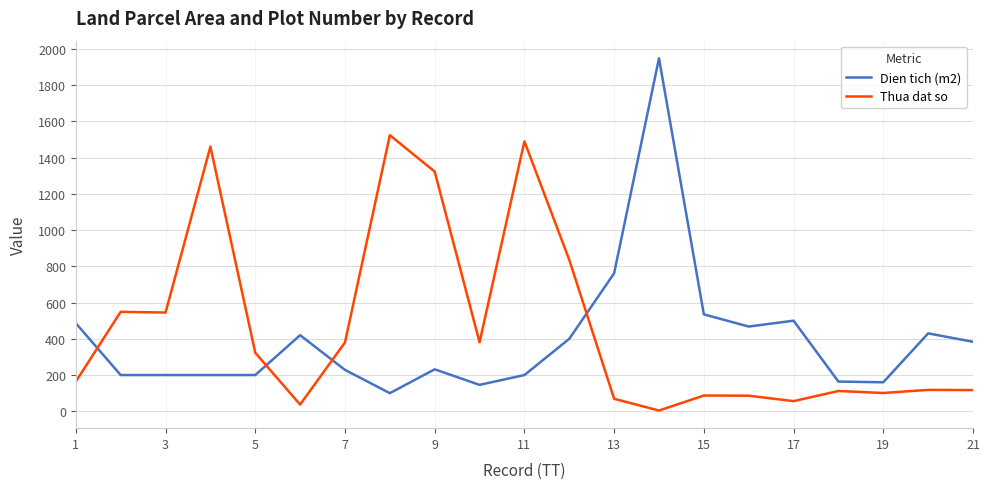

How many lines are shown in the chart?

2